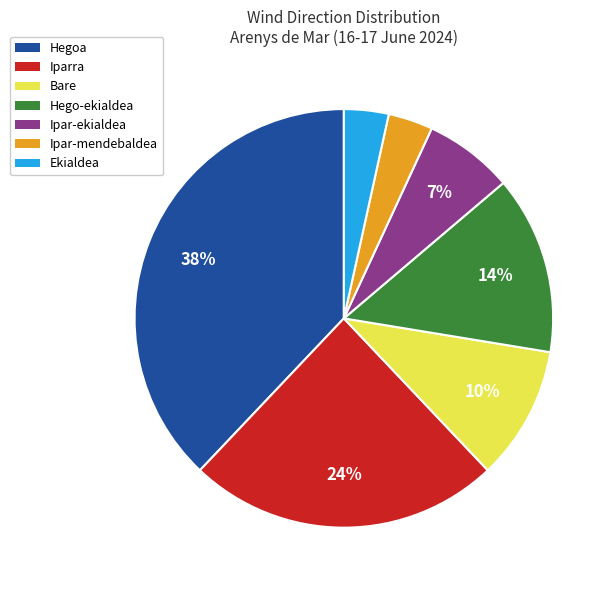

Which has a higher value, Bare or Ipar-ekialdea?

Bare